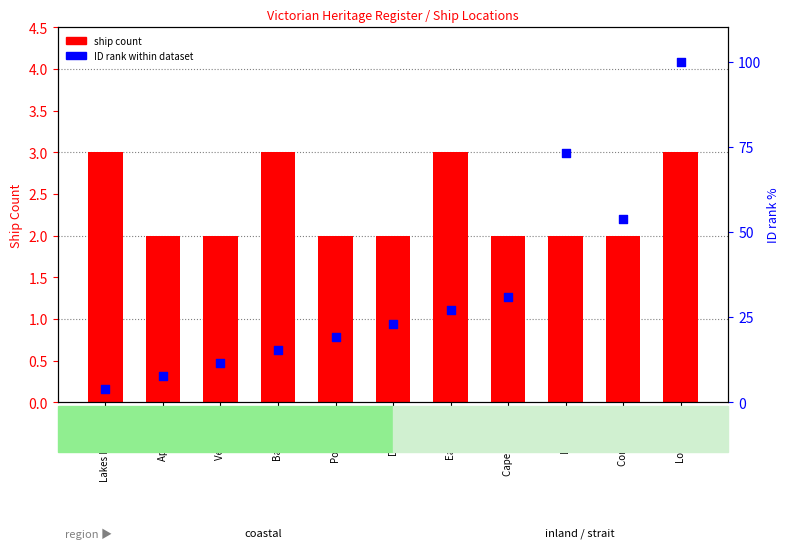

At how many categories does at least one series exceed 61?

2